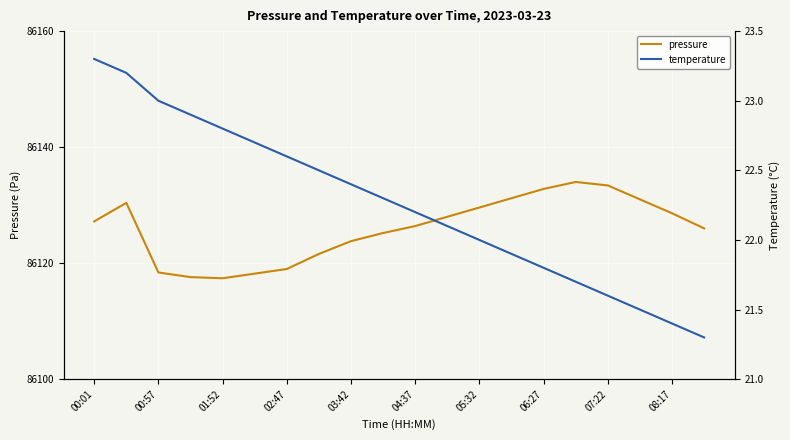

What is the greatest value displayed?

86134.0